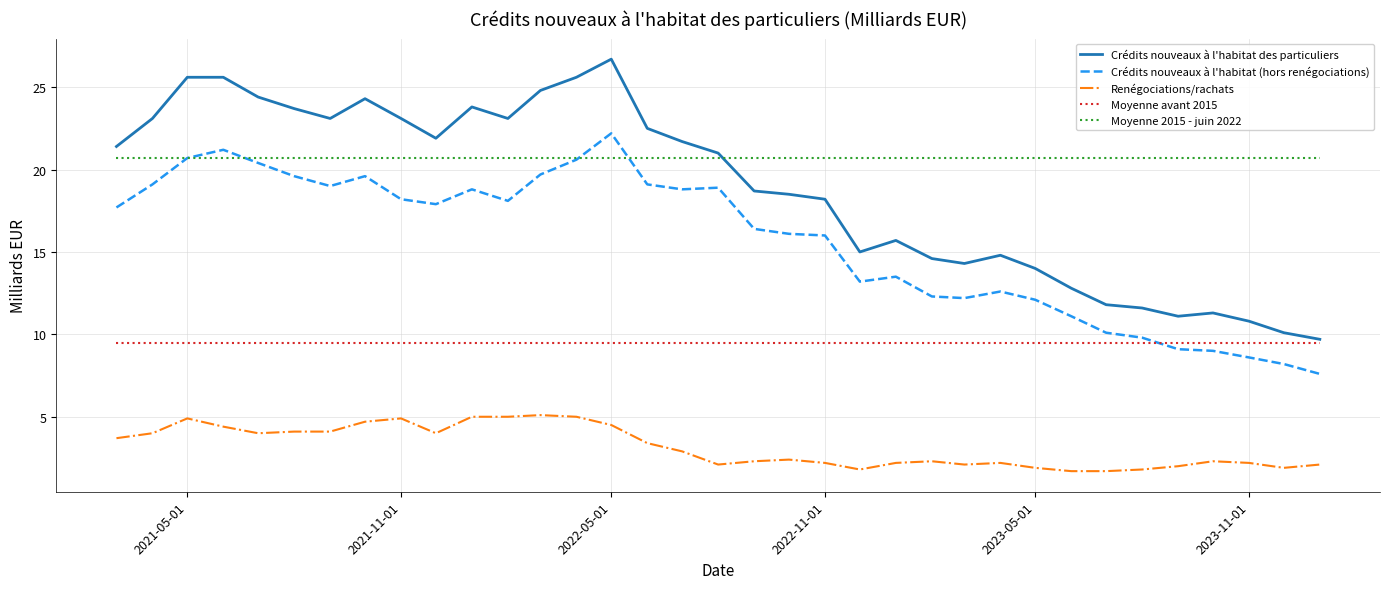

What is the highest value of the Moyenne 2015 - juin 2022 series?

20.7